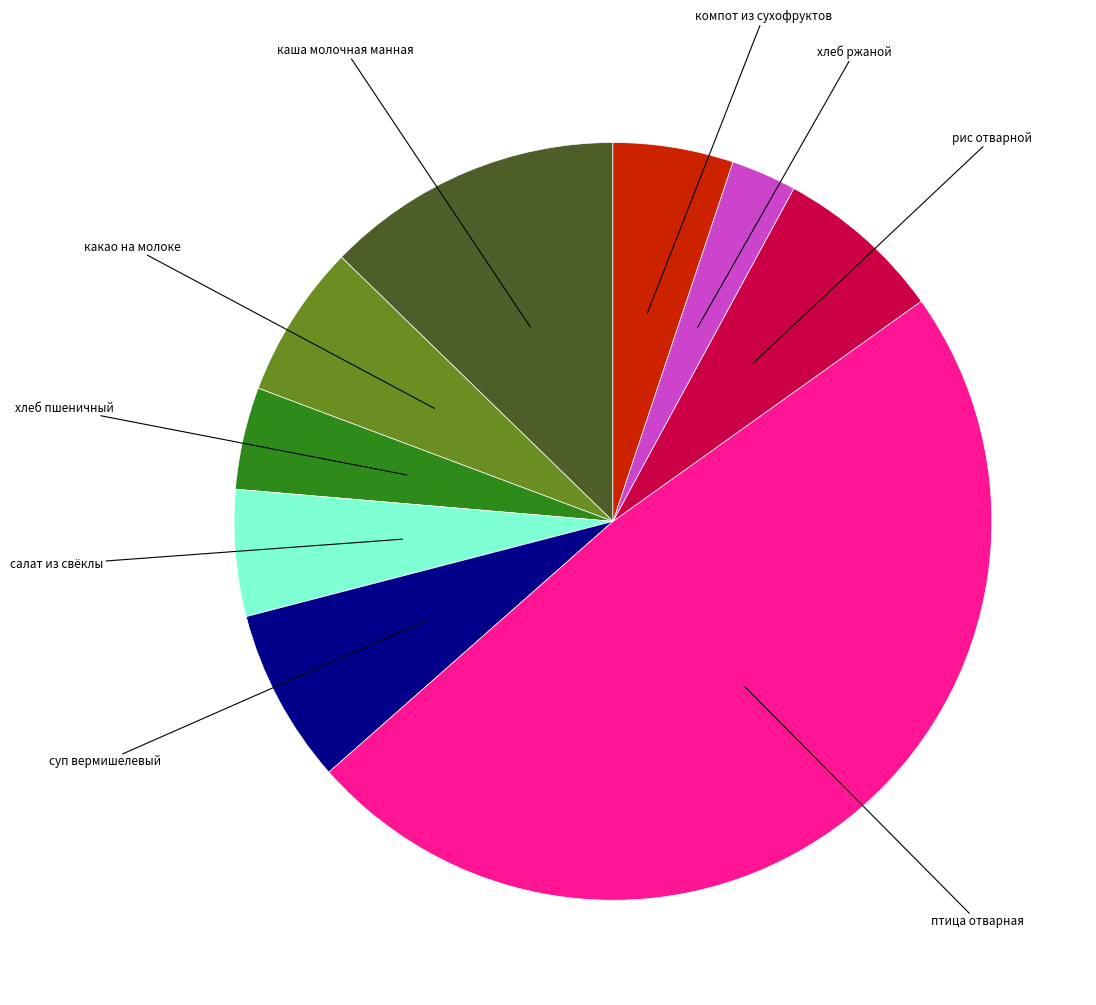

How many slices are in this pie chart?

9